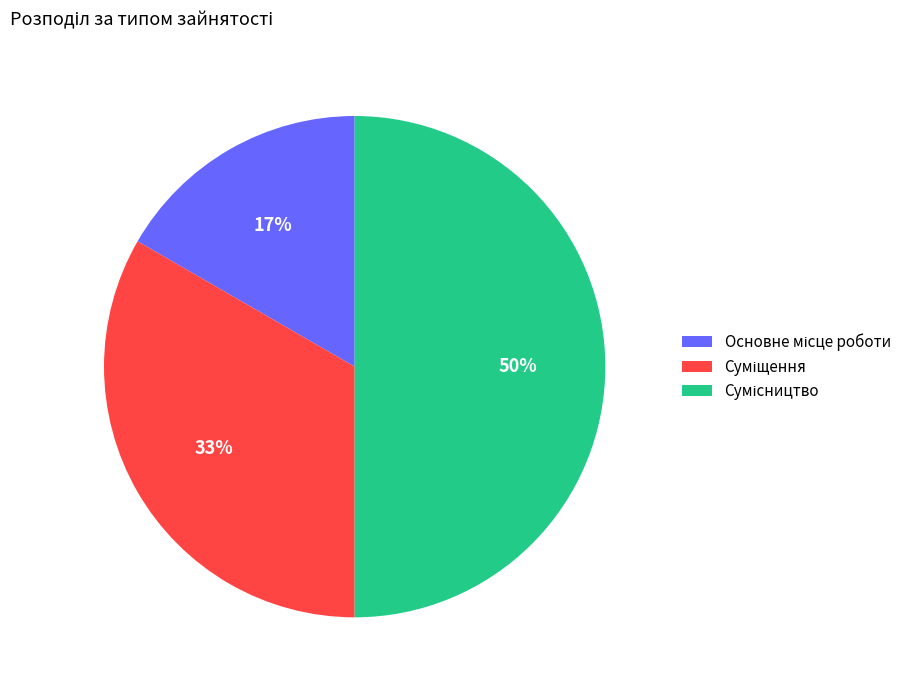

To the nearest percent, what is the average slice percentage?

33%